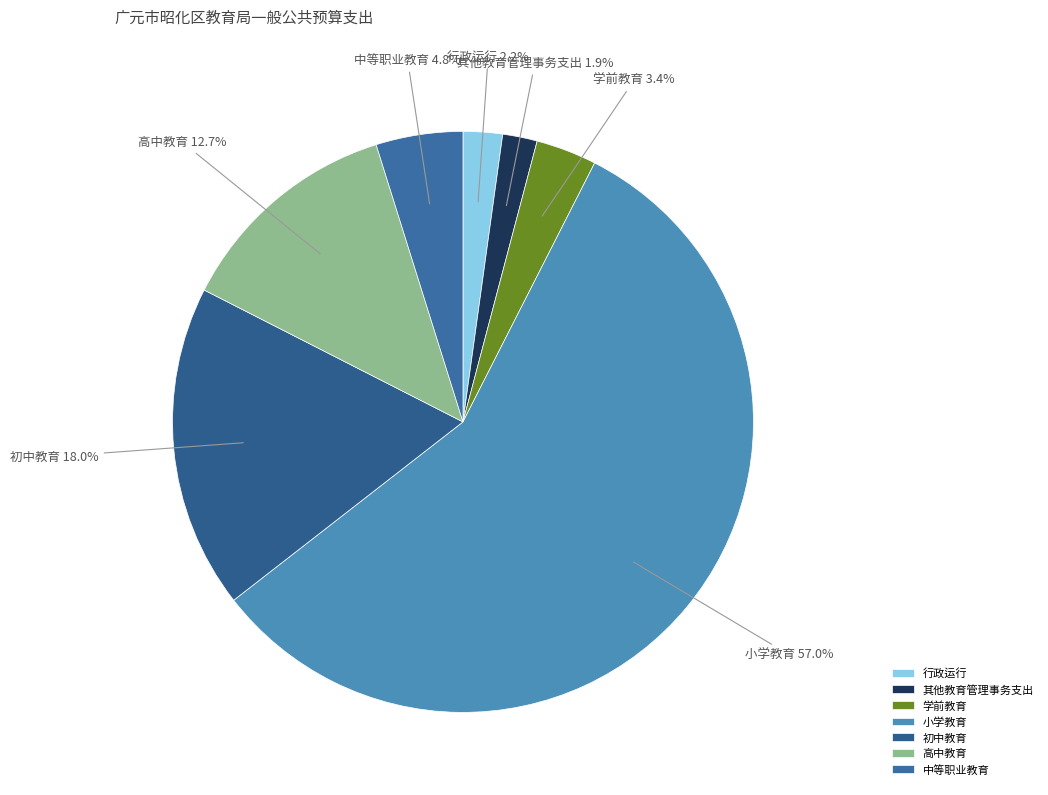

To the nearest percent, what is the combined percentage of 中等职业教育 and 高中教育?

18%